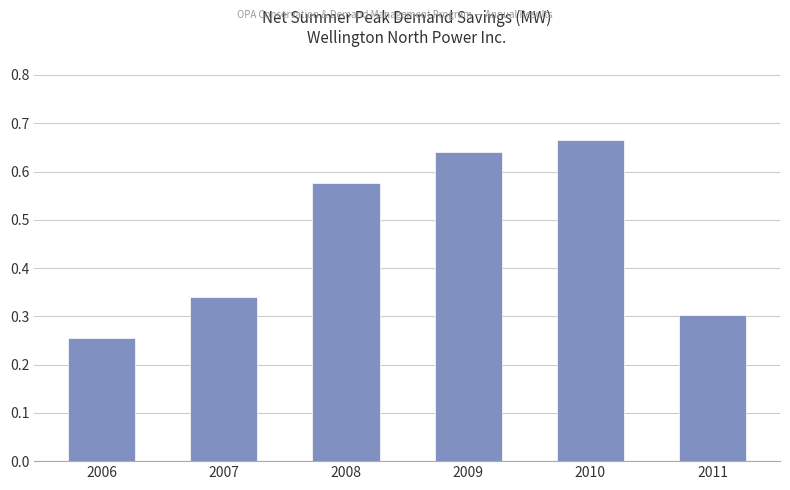

At which label is the value closest to 0?

2006